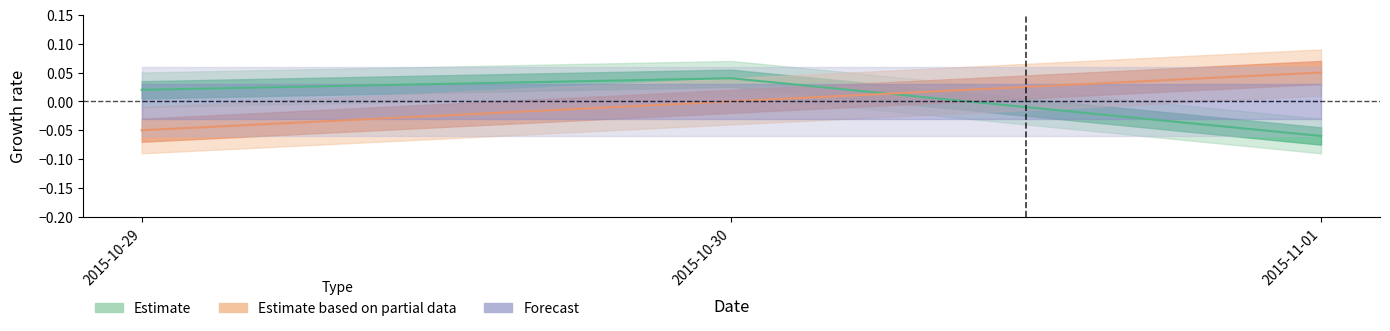

What is the smallest value displayed?

-0.1